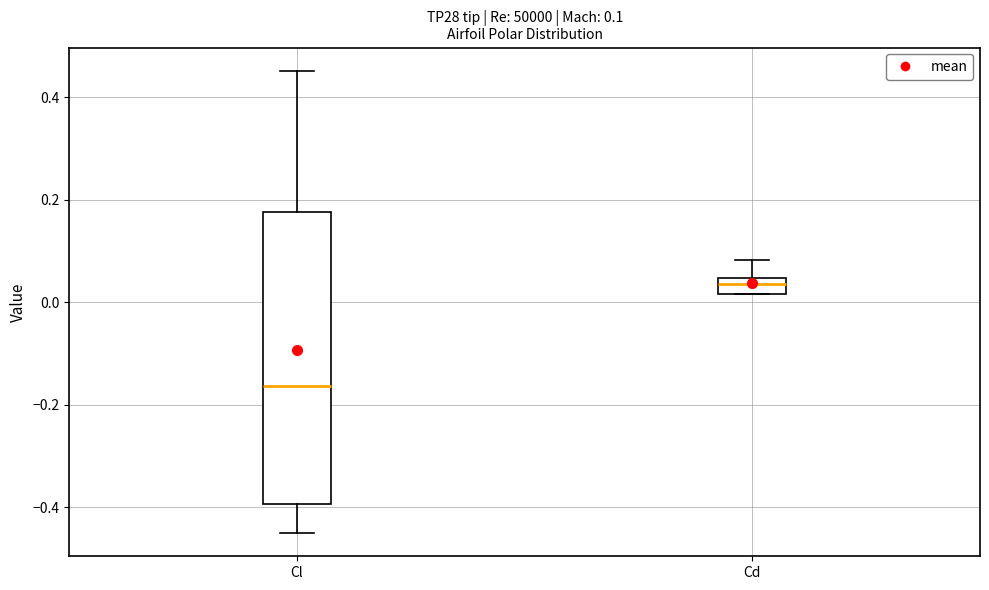

Which box is the tallest, from its lower edge to its upper edge?

Cl